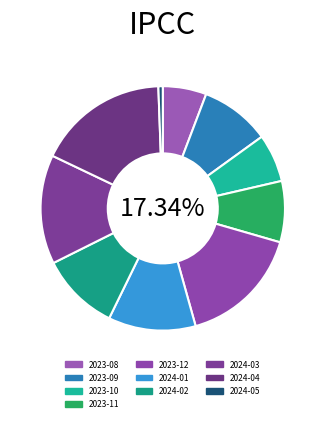

Count the number of slices in the pie.

10